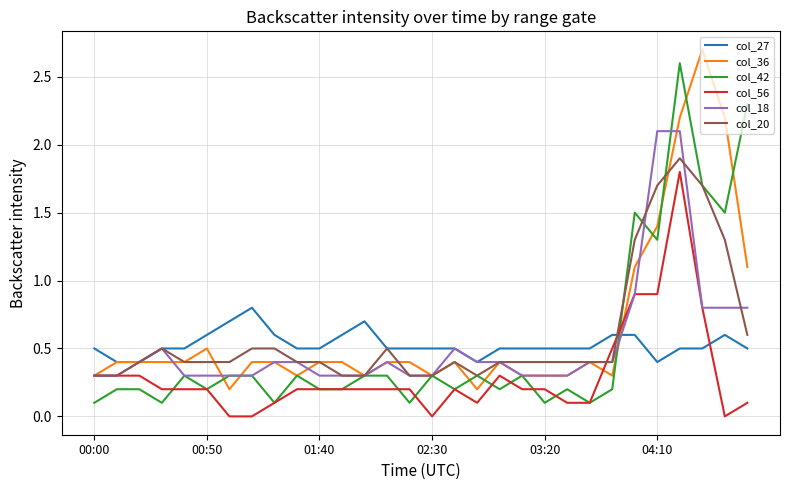

True or false: col_27 and col_42 intersect in this chart.

True